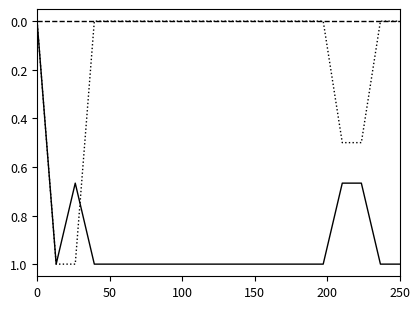

What is the maximum value shown in the chart?

1.0